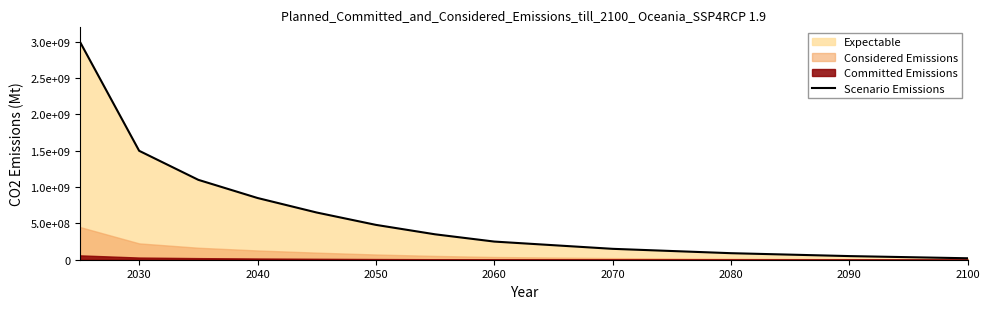

What is the ratio of the value at 2050 to the value at 2070?

3.2